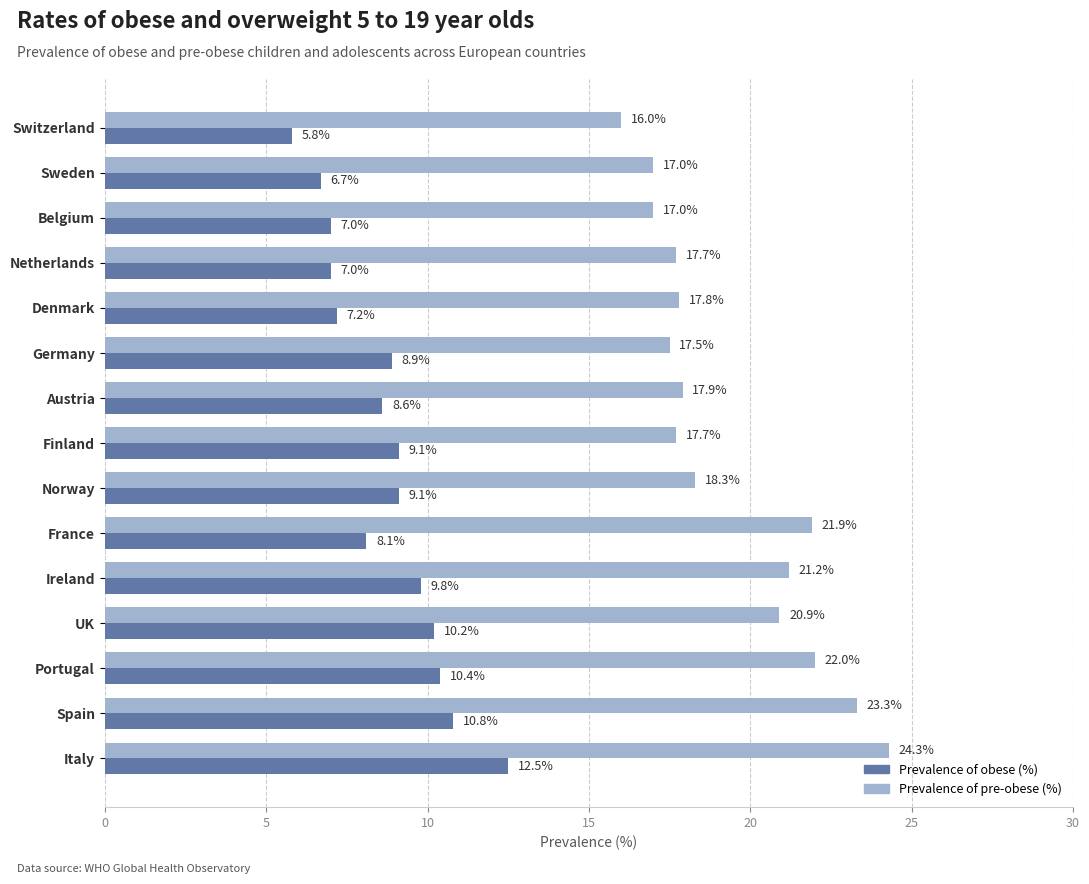

What is the approximate value of Prevalence of pre-obese (%) at Germany?

17.5